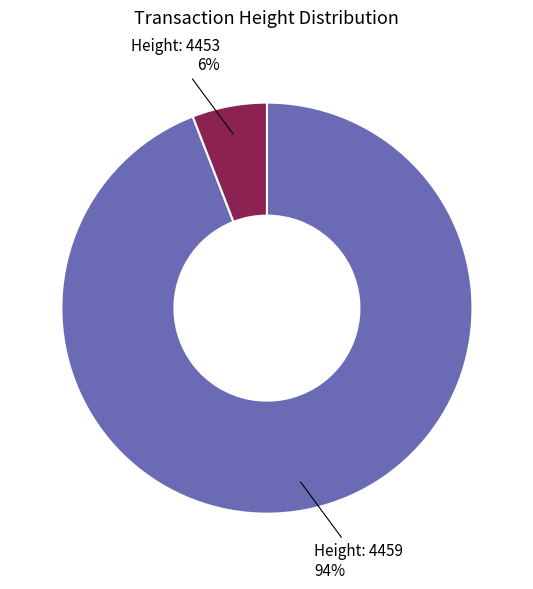

Count the number of slices in the pie.

2